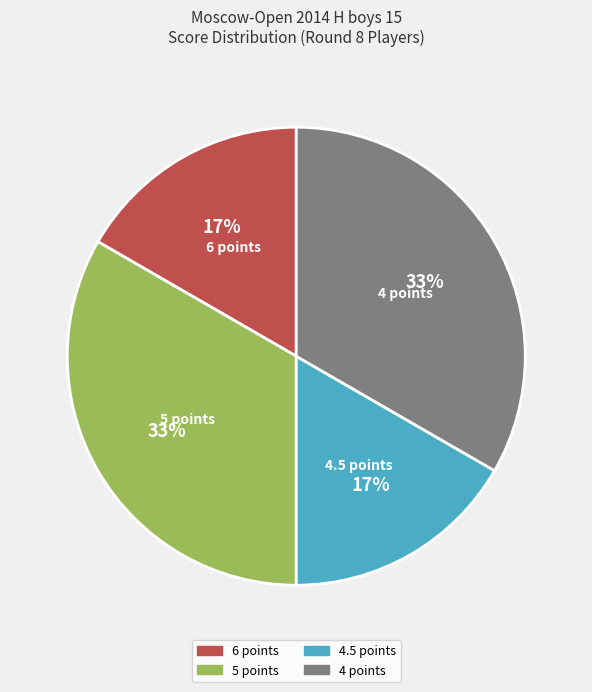

Is 6 points the majority of the pie?

No